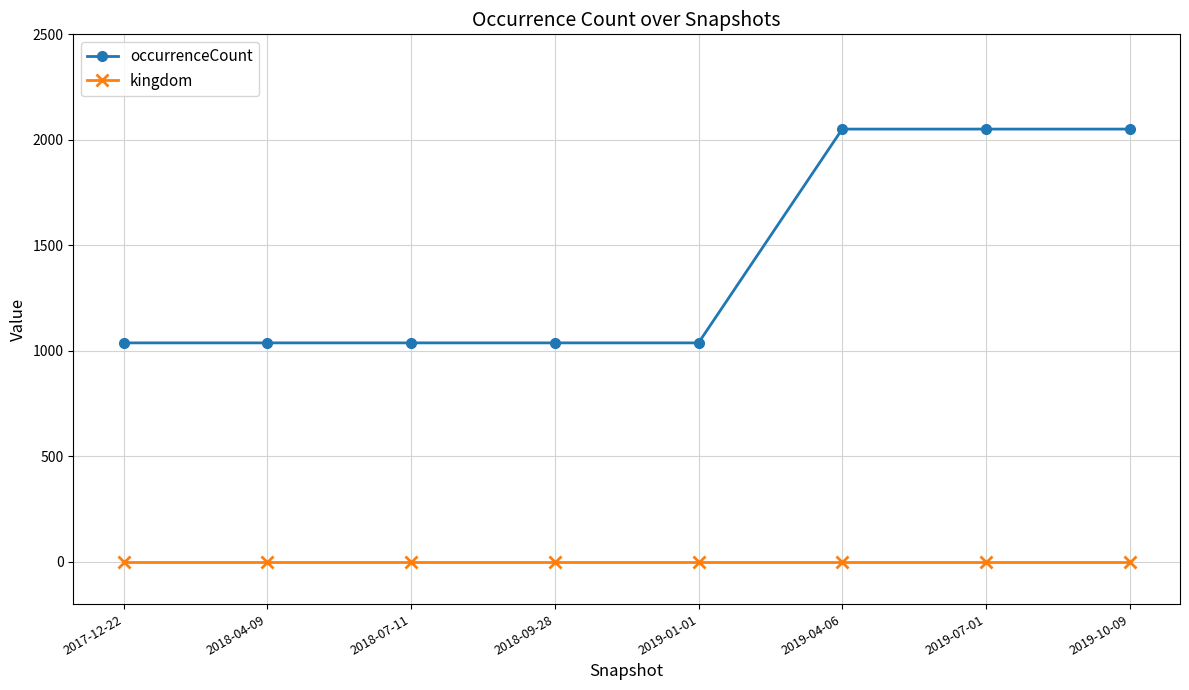

True or false: occurrenceCount has a value of 1115 at 2019-07-01.

False